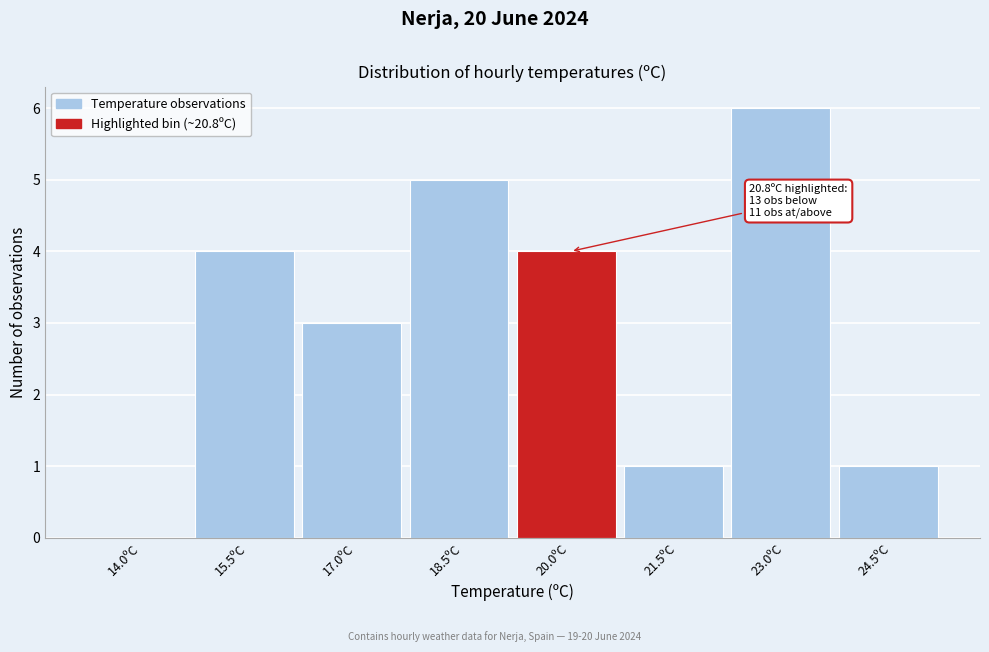

Reading right to left, extract all data points from this chart.

24.5ºC=1	23.0ºC=6	21.5ºC=1	20.0ºC=4	18.5ºC=5	17.0ºC=3	15.5ºC=4	14.0ºC=0